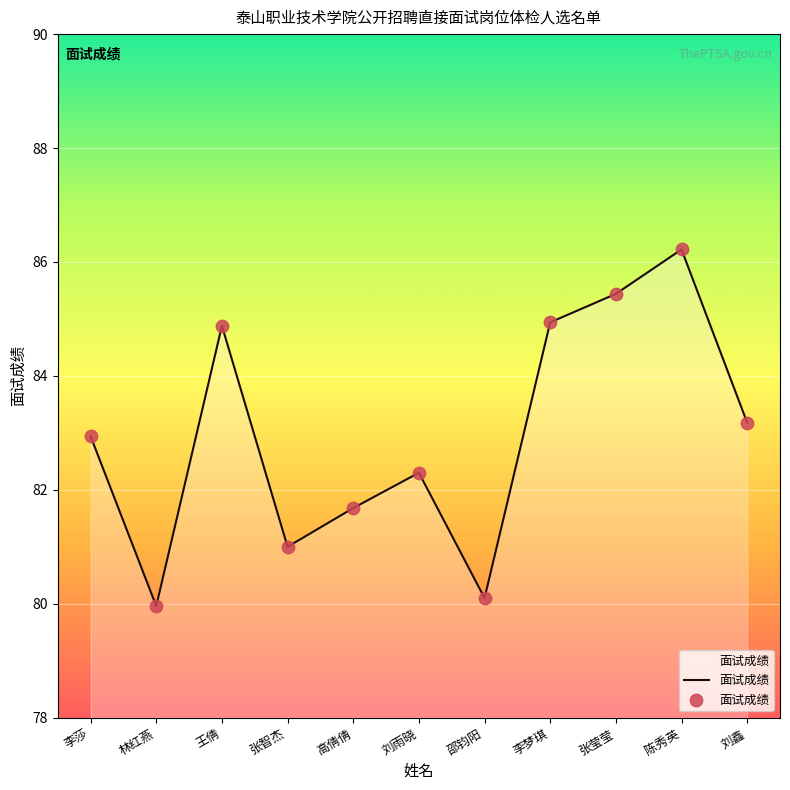

Between 王倩 and 邵钧阳, which is larger?

王倩